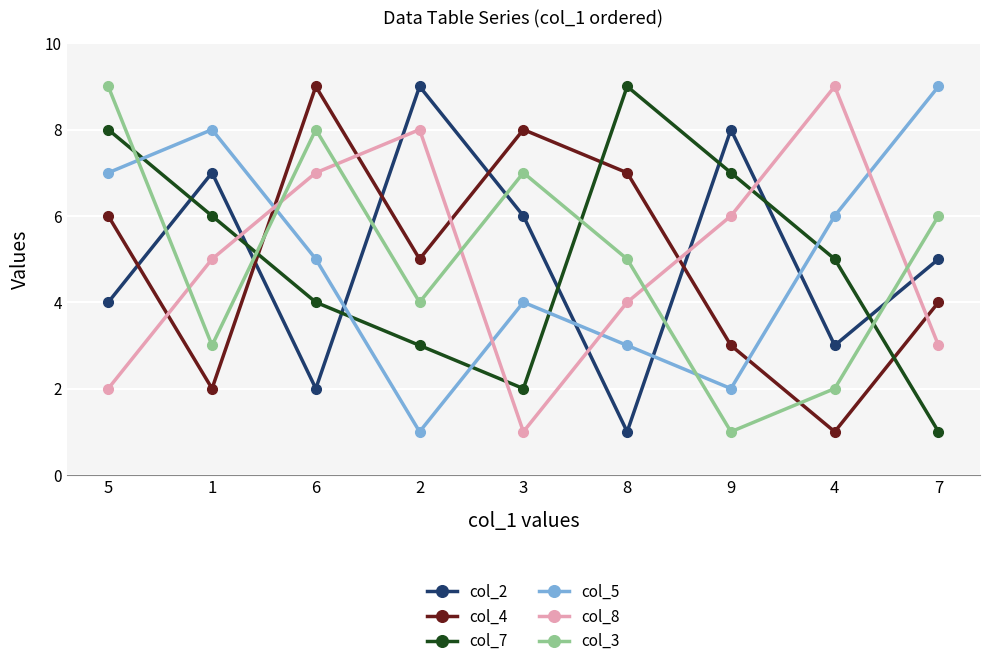

Read the col_5 value at 3.

4